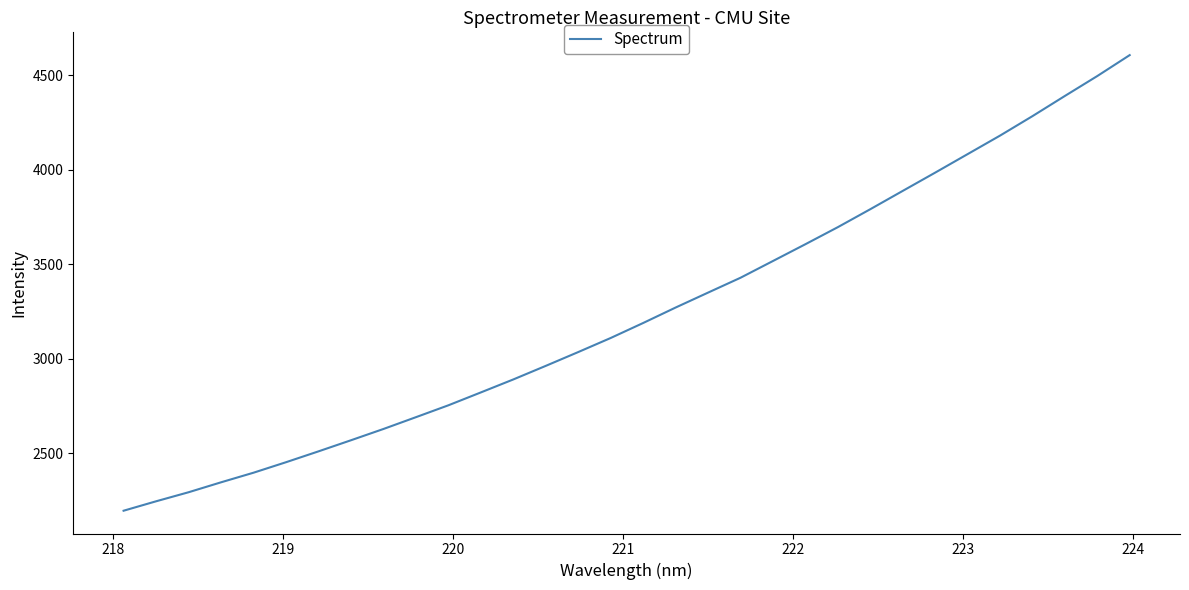

What is the minimum value shown in the chart?

2195.2